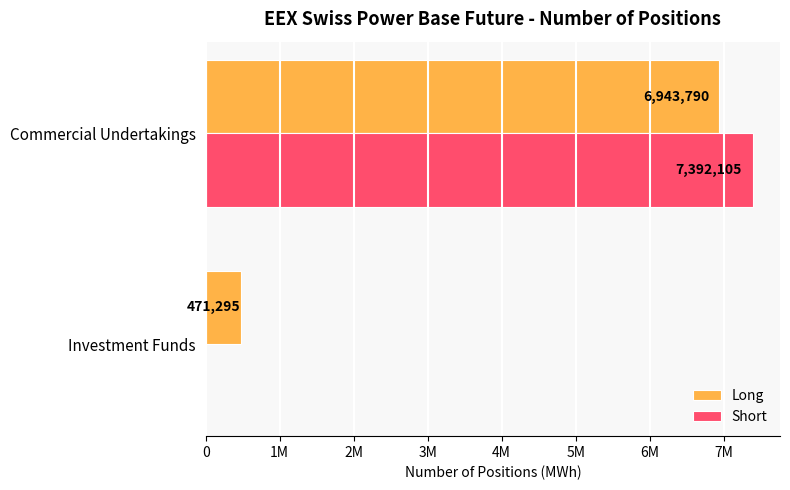

Rank the series by their average value, from lowest to highest.

Short, Long